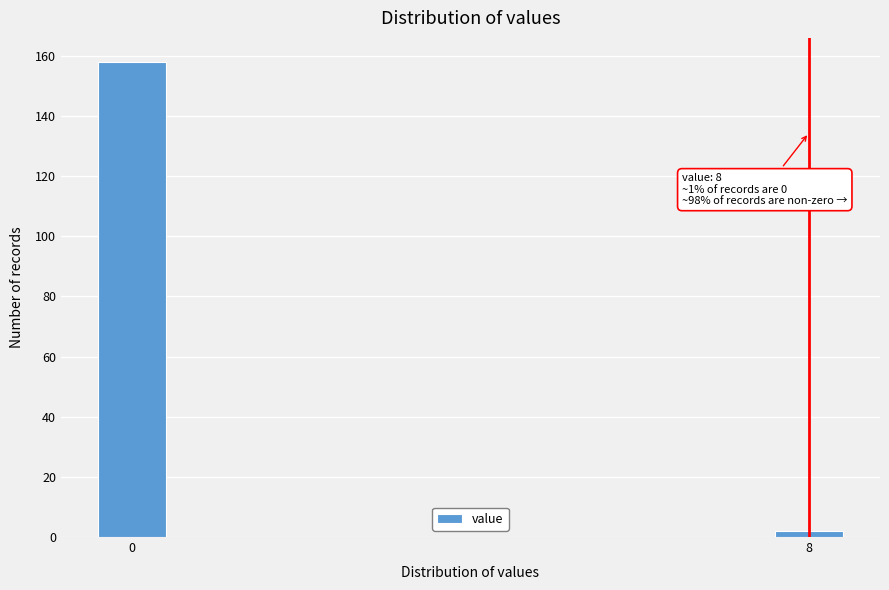

Reading left to right, what are all the values shown in this chart?

0=158	8=2